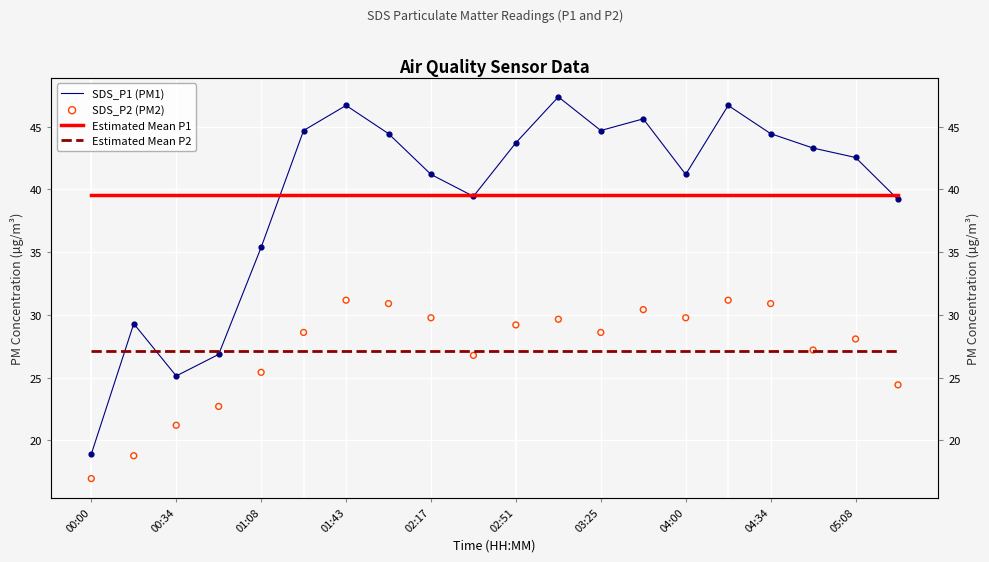

Which series has the largest Y range (max minus min)?

SDS_P1 (PM1)